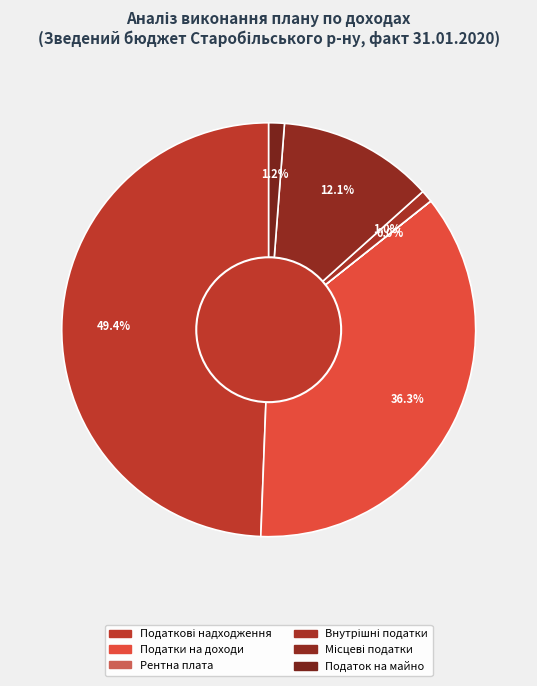

True or false: Податок на майно accounts for 7% of the total.

False